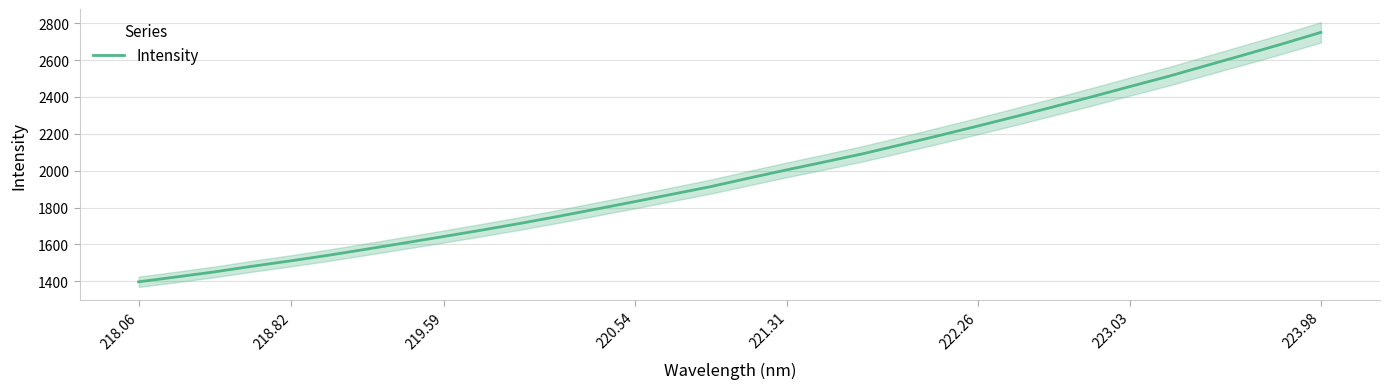

What is the difference between the maximum and second lowest values?

1326.8